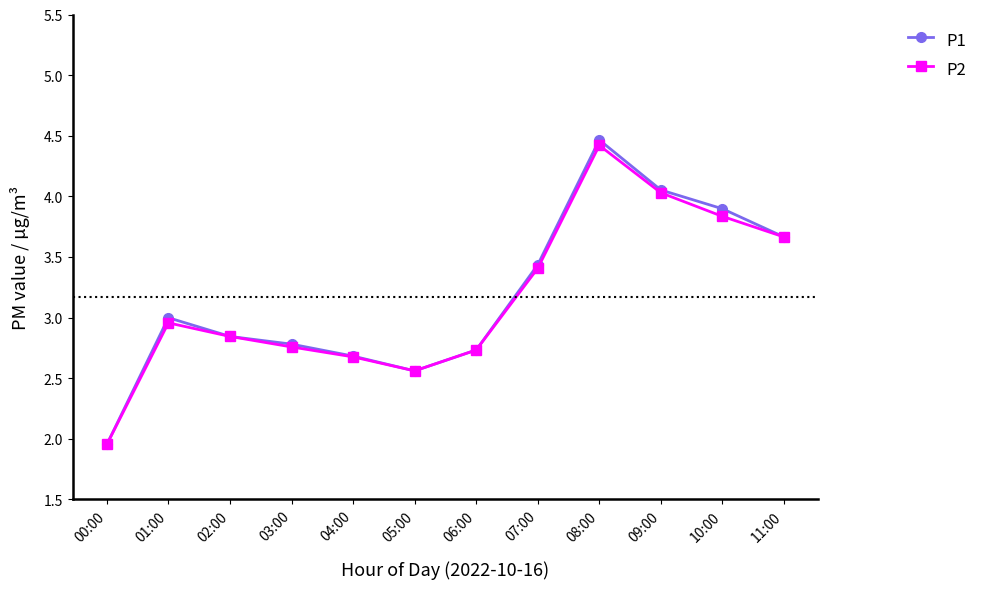

Which series has the largest range (max minus min)?

P1